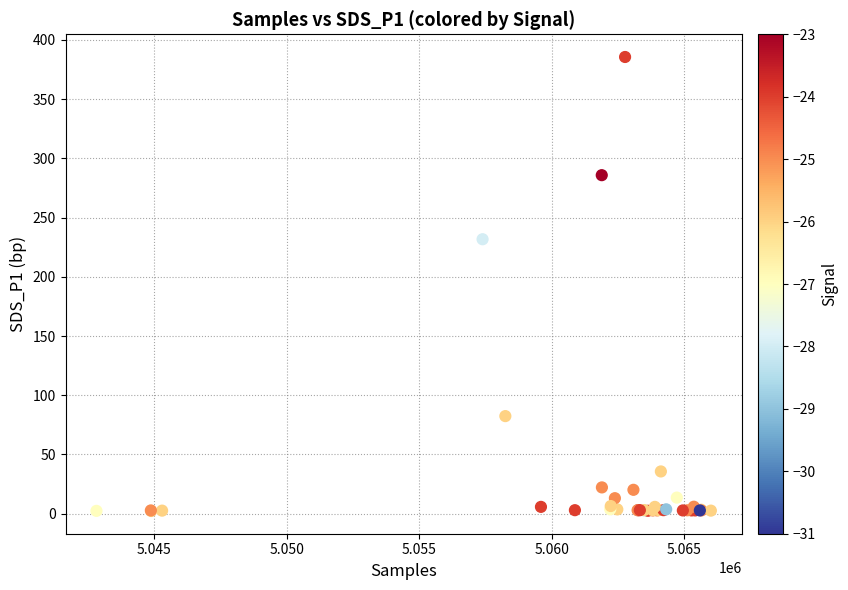

What Y value in the scatter plot is closest to 193?

231.7